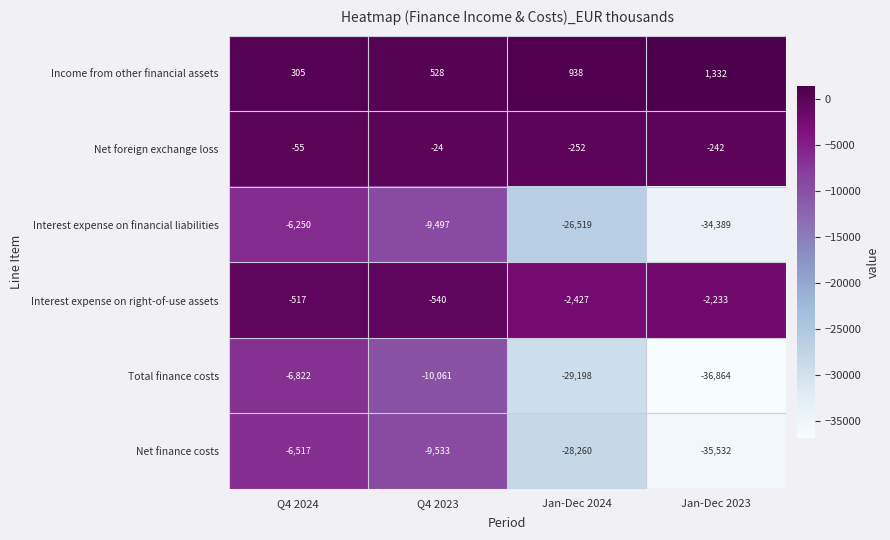

What is the sum of the Interest expense on financial liabilities values at Jan-Dec 2024 and Jan-Dec 2023?

-60908